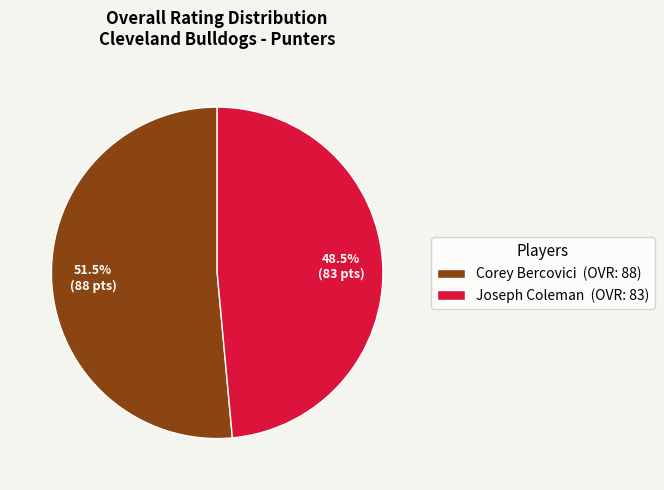

Which has a higher value, Joseph Coleman (OVR: 83) or Corey Bercovici (OVR: 88)?

Corey Bercovici (OVR: 88)